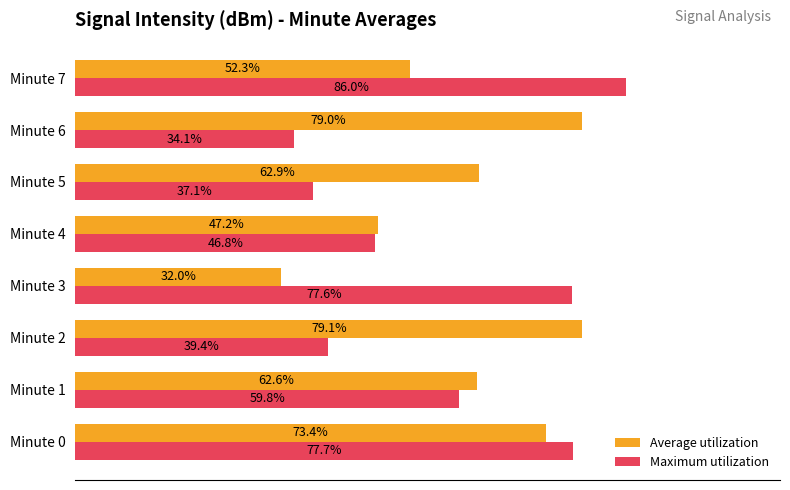

List the series in order of their overall mean, highest first.

Average utilization, Maximum utilization